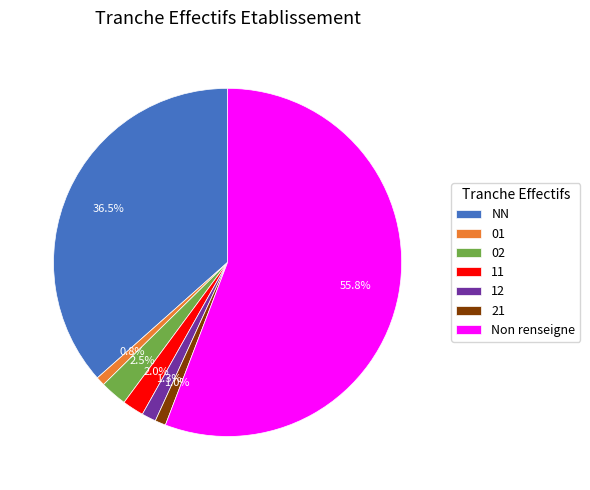

Is there a majority slice in this chart?

Yes